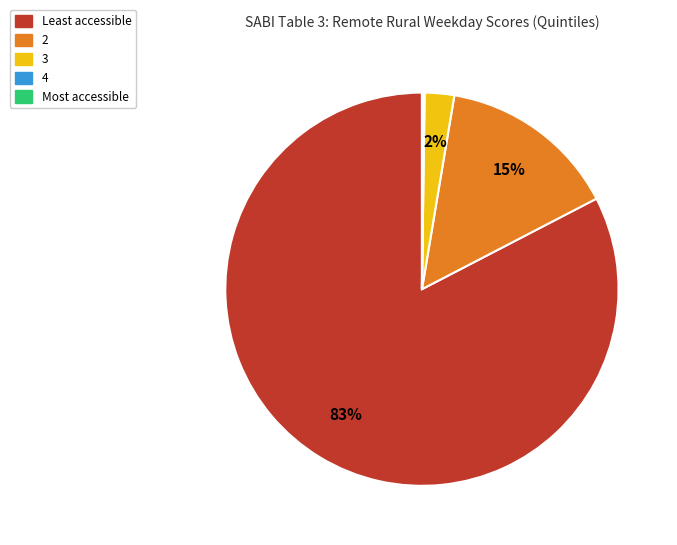

To the nearest percent, what is the average slice percentage?

20%